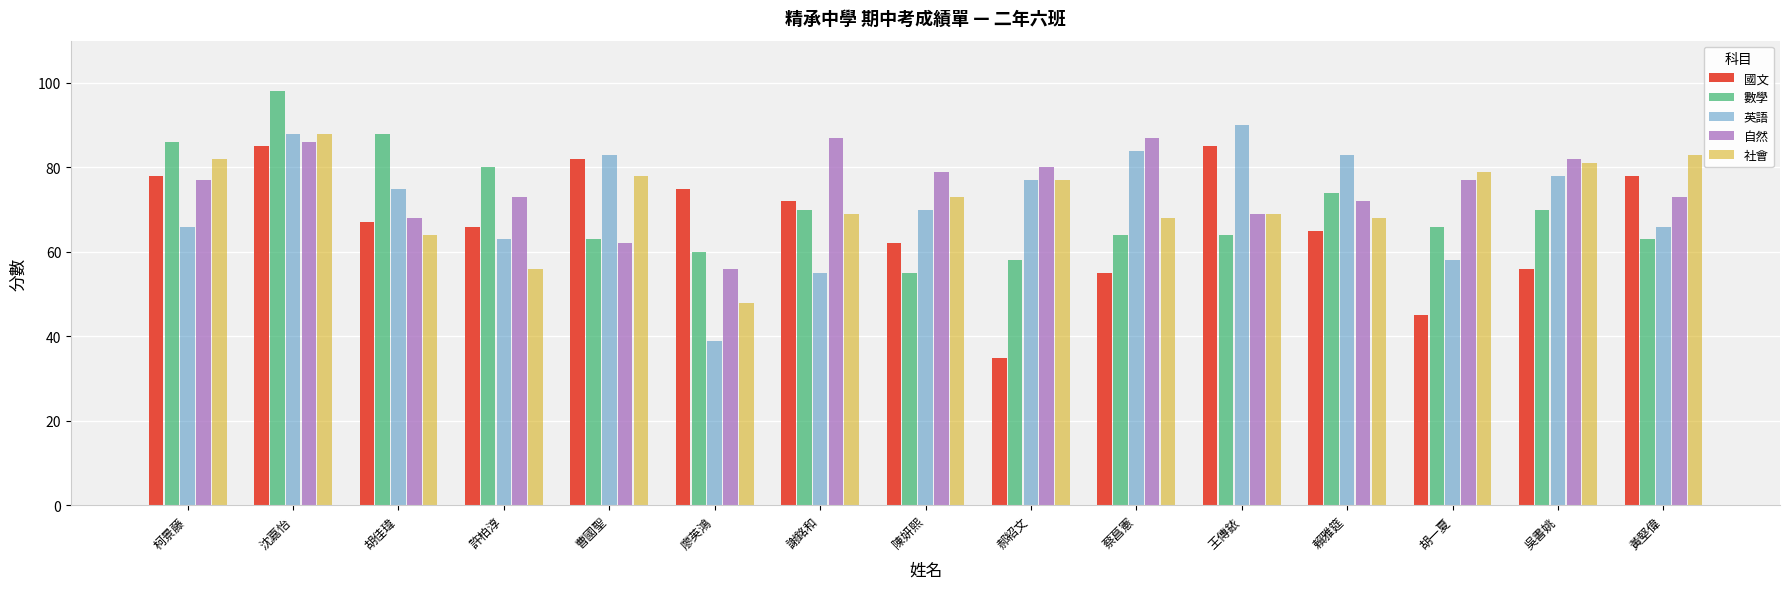

What is the total value across all series at 謝銘和?

353